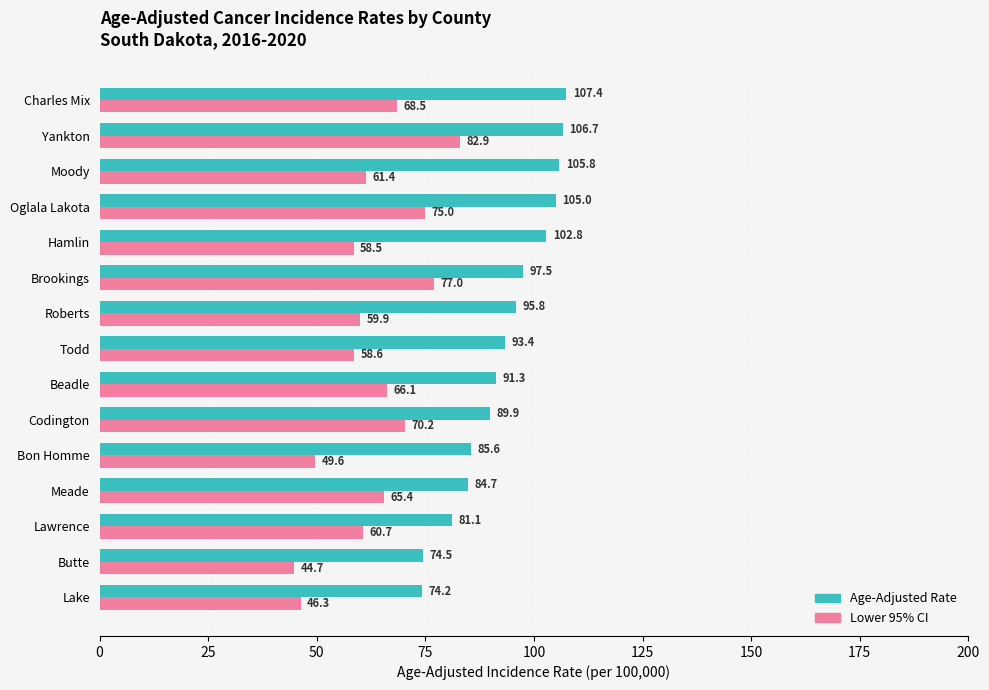

At how many categories does at least one series exceed 47?

15